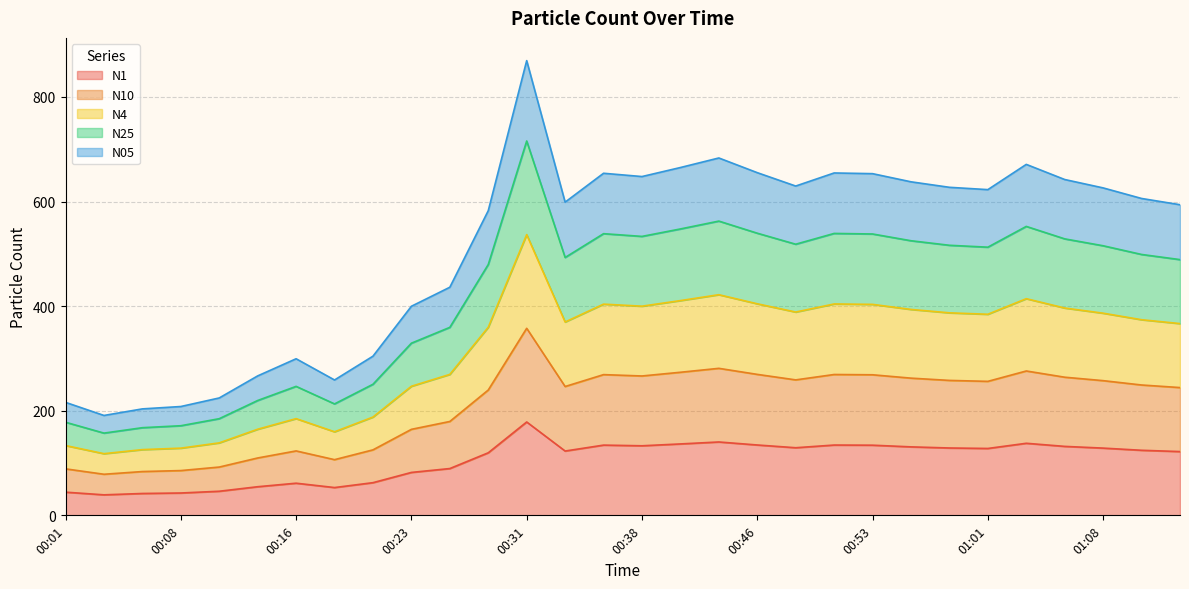

True or false: N10 and N1 cross at least once.

False